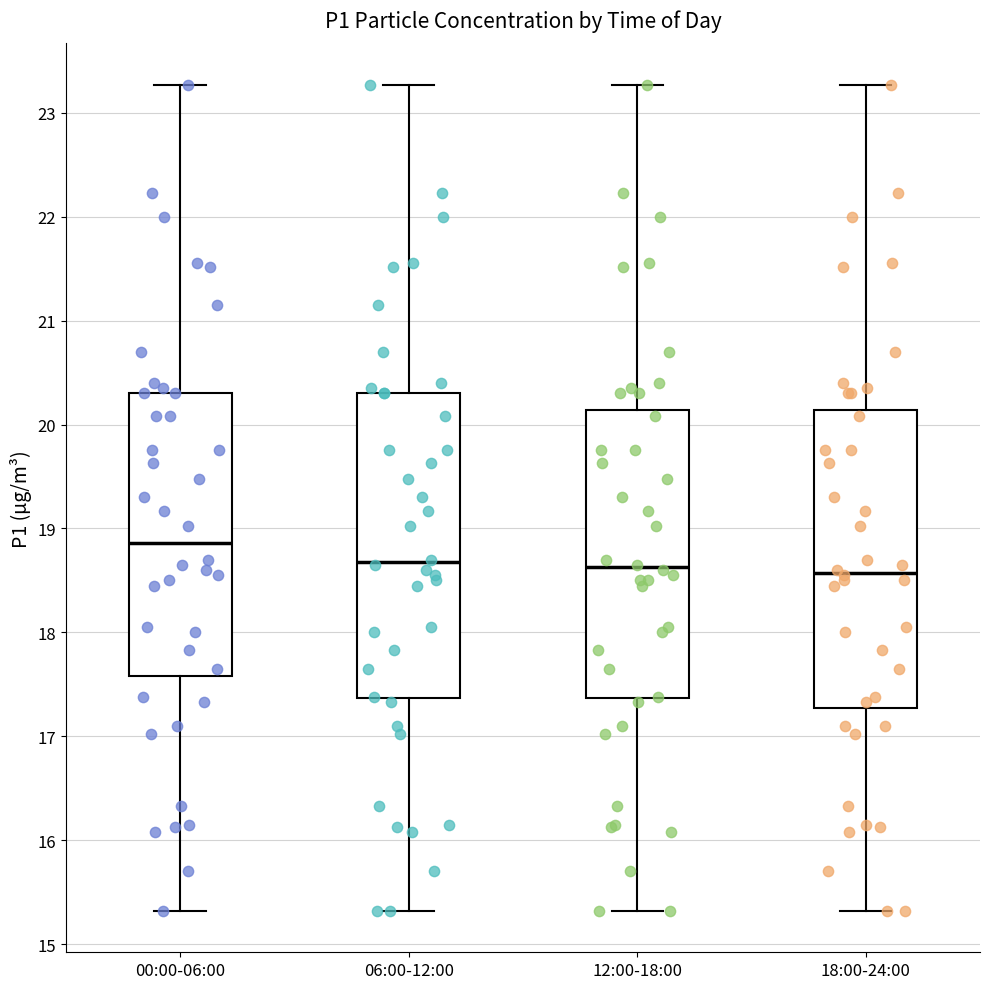

Reading left to right, transcribe this box plot: for each box, give where its median line is, the range the box spans, and where its two whiskers end, as read against the y-axis. The values are not printed on the chart, so give them approximately, as read against the axis.

00:00-06:00: median 18.9, box 17.6 to 20.3, whiskers 15.3 to 23.3
06:00-12:00: median 18.7, box 17.4 to 20.3, whiskers 15.3 to 23.3
12:00-18:00: median 18.6, box 17.4 to 20.1, whiskers 15.3 to 23.3
18:00-24:00: median 18.6, box 17.3 to 20.1, whiskers 15.3 to 23.3